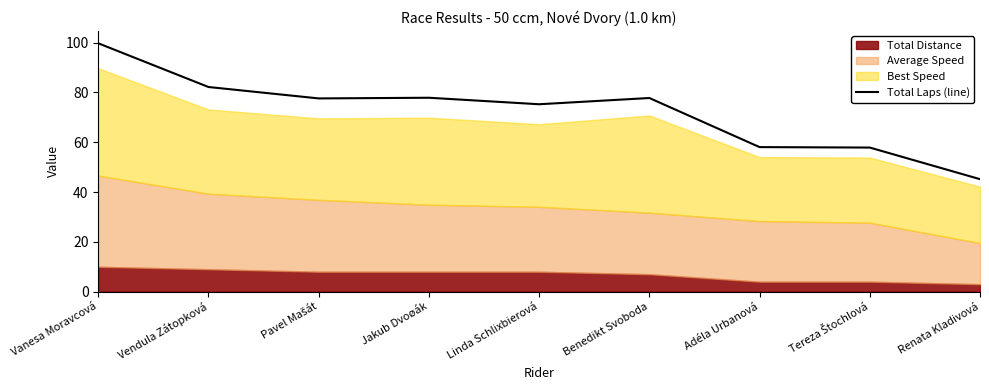

The chart shows a value of 139.6 at Vanesa Moravcová. True or false?

False